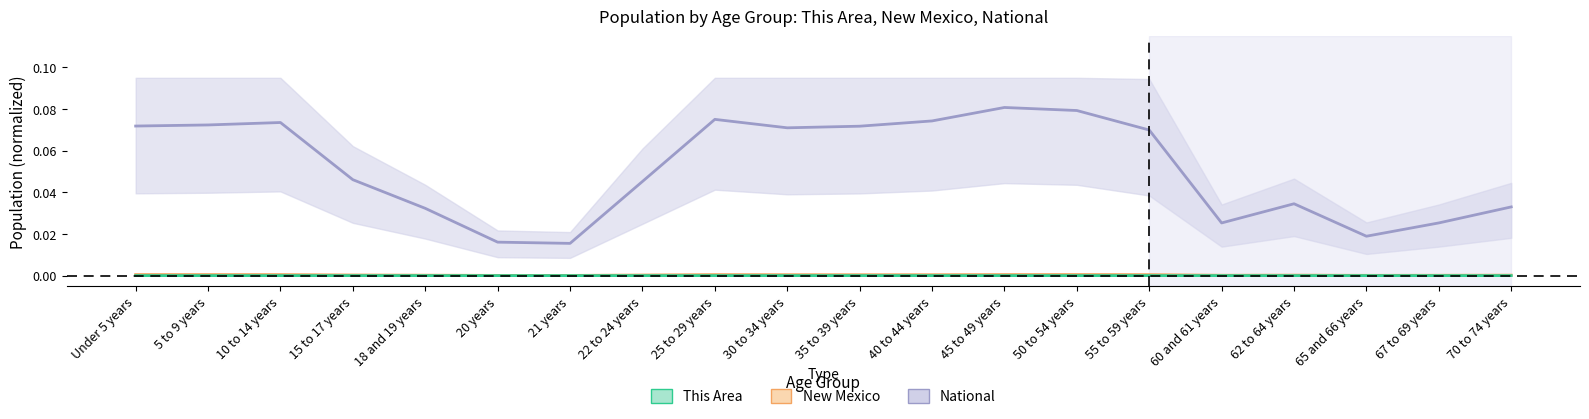

True or false: National has a value of 0.0 at 20 years.

False